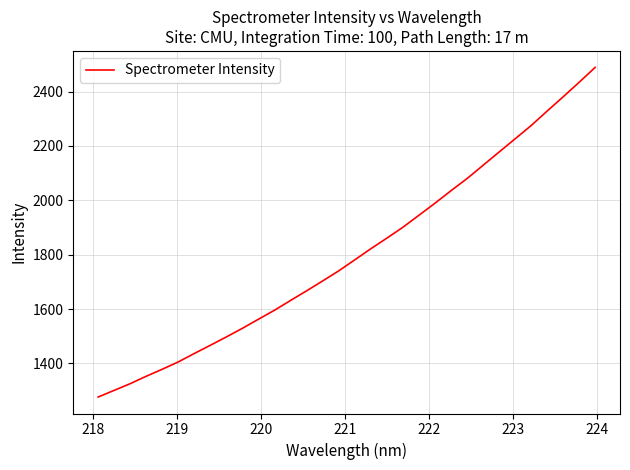

Count the number of values greater than 1780.

16